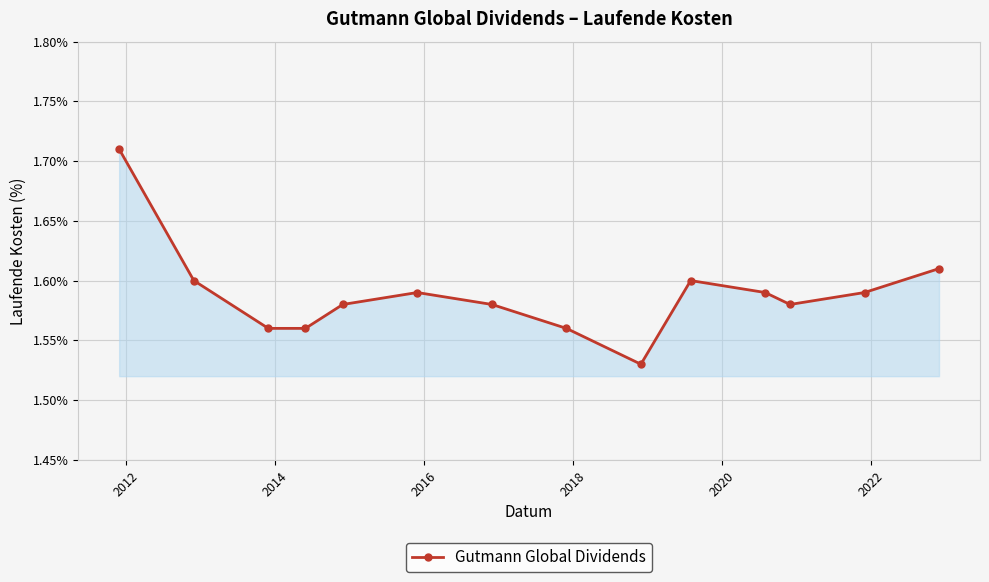

Count the values in the range 1 to 2.

14